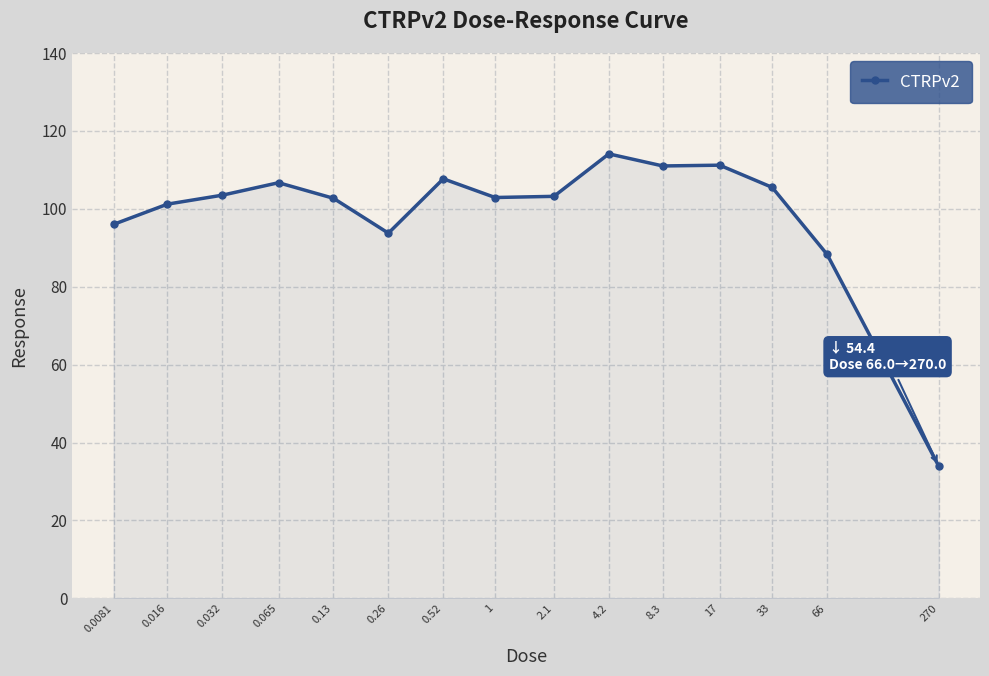

What is the average value?

98.8